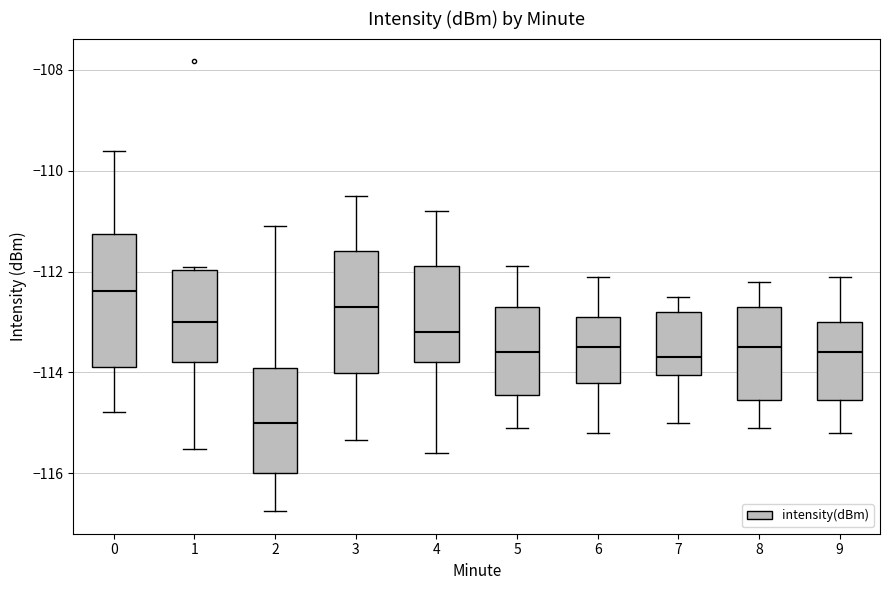

Which box has the lowest median line?

2